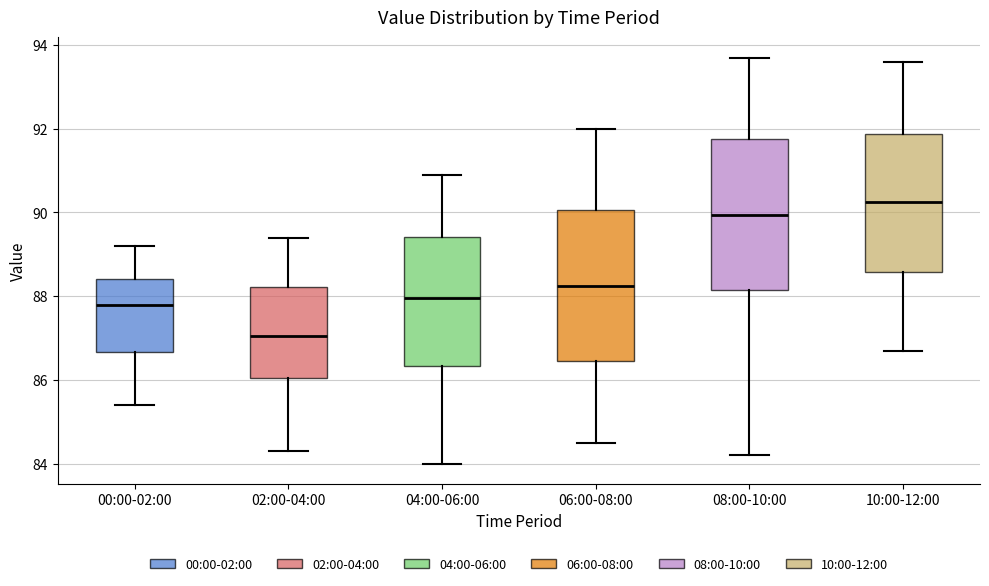

Reading left to right, transcribe this box plot: for each box, give where its median line is, the range the box spans, and where its two whiskers end, as read against the y-axis. The values are not printed on the chart, so give them approximately, as read against the axis.

00:00-02:00: median 87.8, box 86.6 to 88.4, whiskers 85.4 to 89.2
02:00-04:00: median 87.0, box 86.0 to 88.2, whiskers 84.4 to 89.4
04:00-06:00: median 88.0, box 86.4 to 89.4, whiskers 84.0 to 91.0
06:00-08:00: median 88.2, box 86.4 to 90.0, whiskers 84.6 to 92.0
08:00-10:00: median 90.0, box 88.2 to 91.8, whiskers 84.2 to 93.8
10:00-12:00: median 90.2, box 88.6 to 91.8, whiskers 86.8 to 93.6